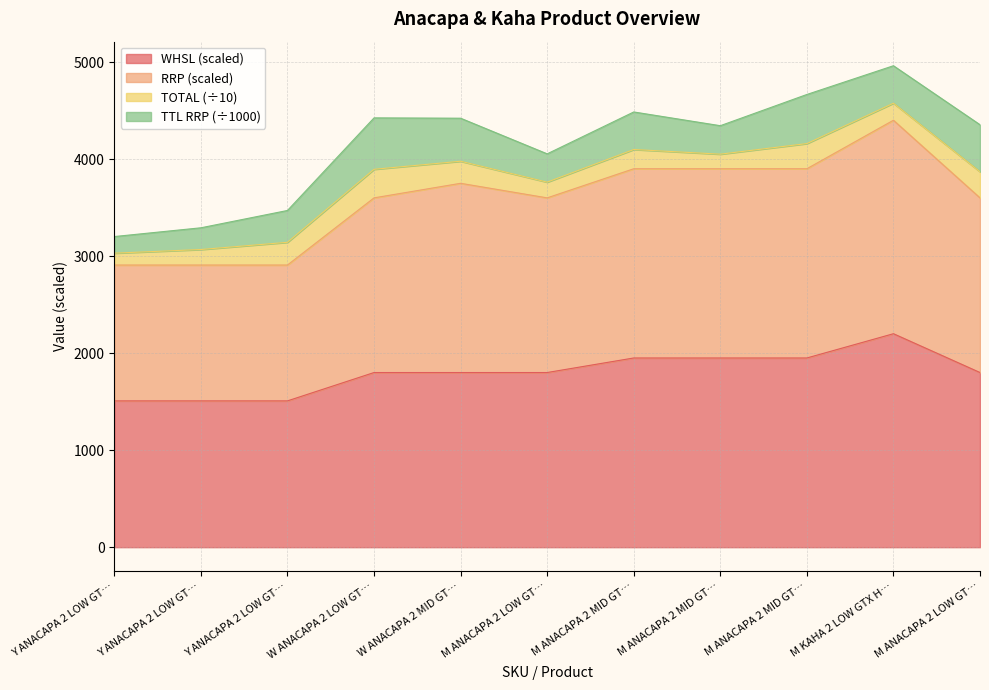

What is the label of the 11th point from the right?

Y ANACAPA 2 LOW GT…